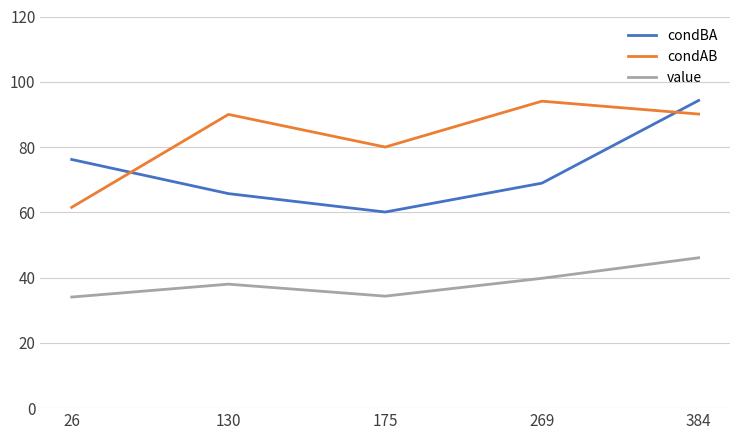

Is this an area chart (filled region under the line)?

No